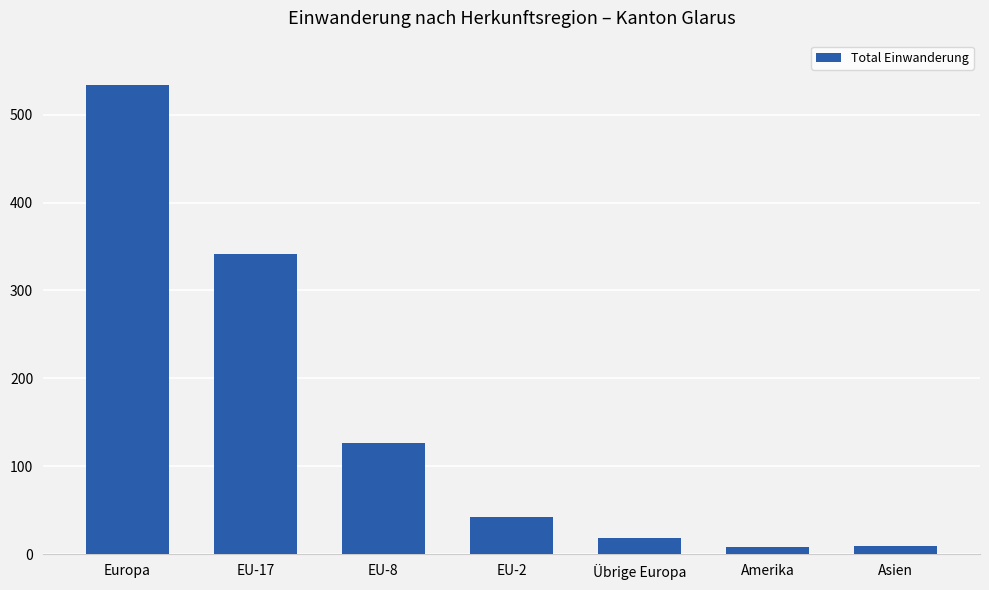

What is the difference between the maximum and second lowest values?

524